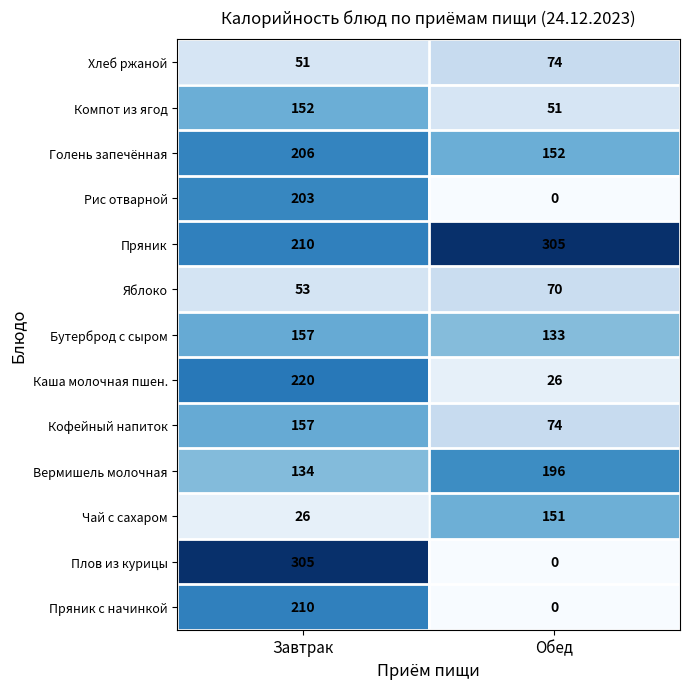

At which category does the chart reach its minimum across all series?

Обед